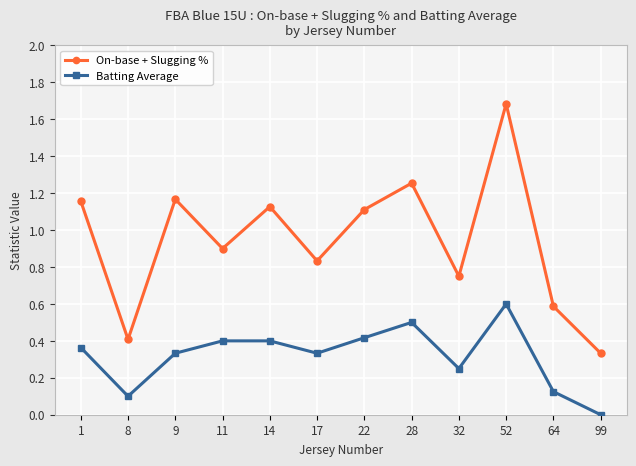

Is it true that Batting Average equals 0.1 at 8?

True